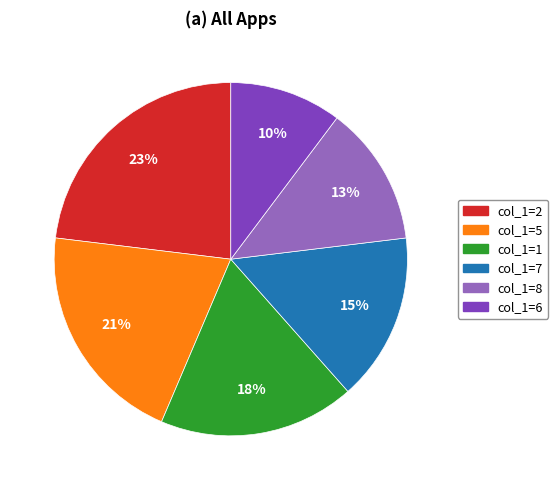

Is there any slice that represents more than half of the pie?

No